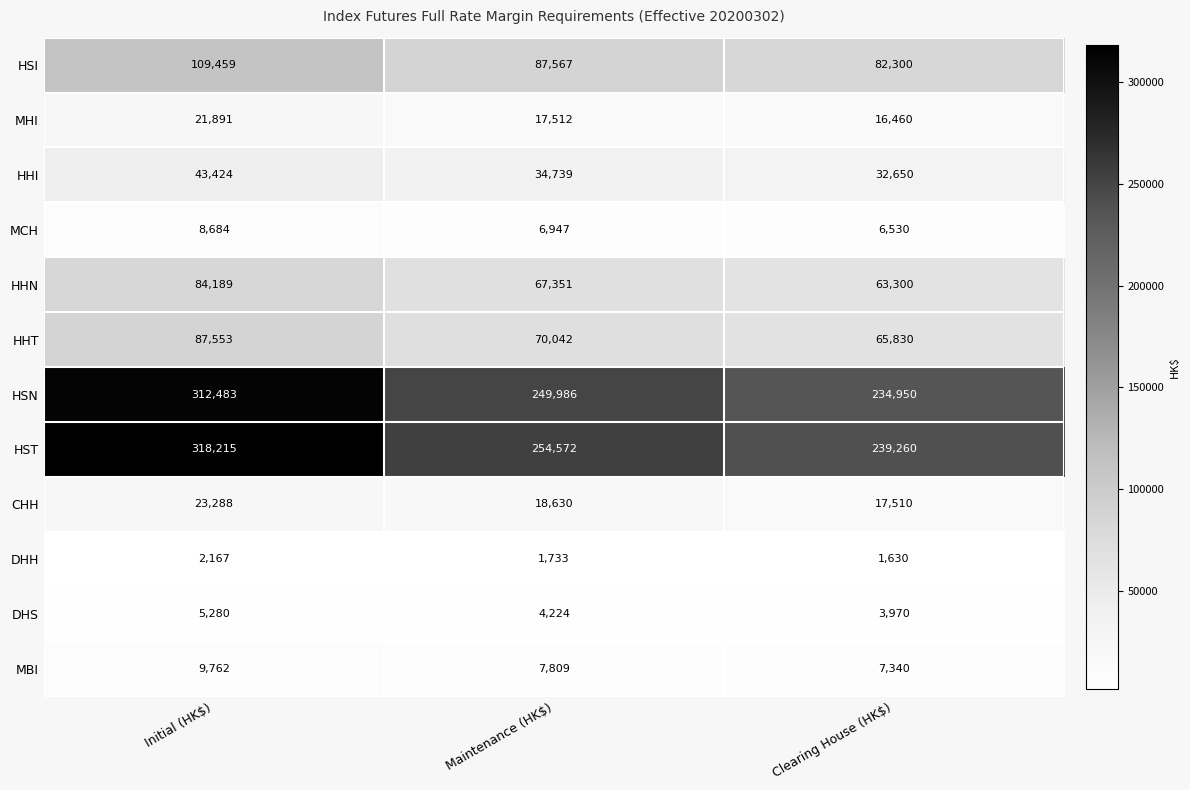

What is the lowest value of the HSI series?

82300